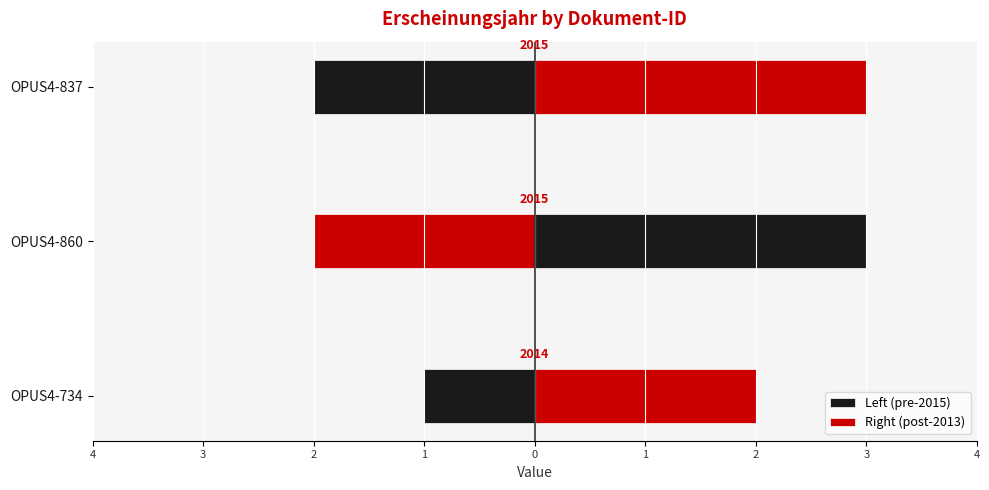

List the series in order of their overall mean, lowest first.

Left (pre-2015), Right (post-2013)